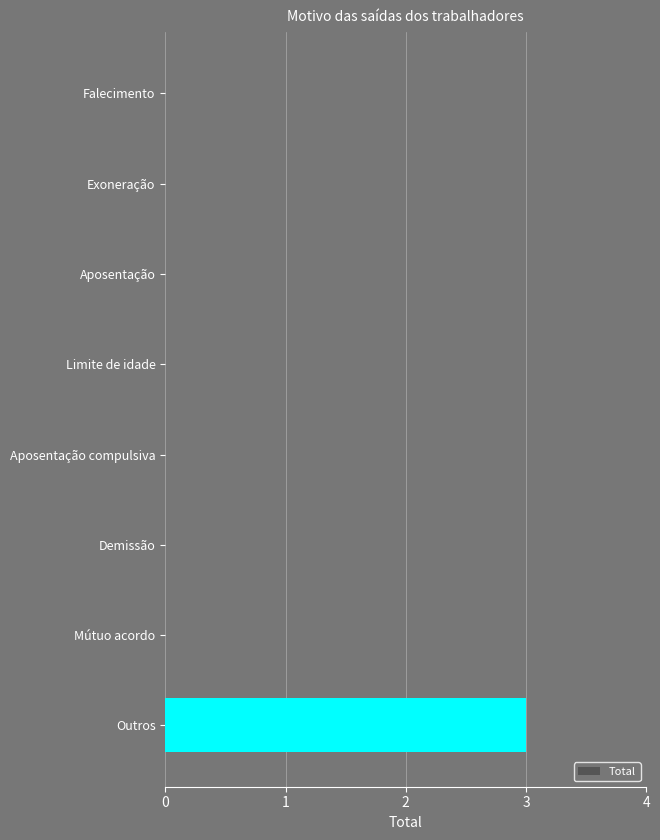

True or false: the data shows -2 at Mútuo acordo.

False